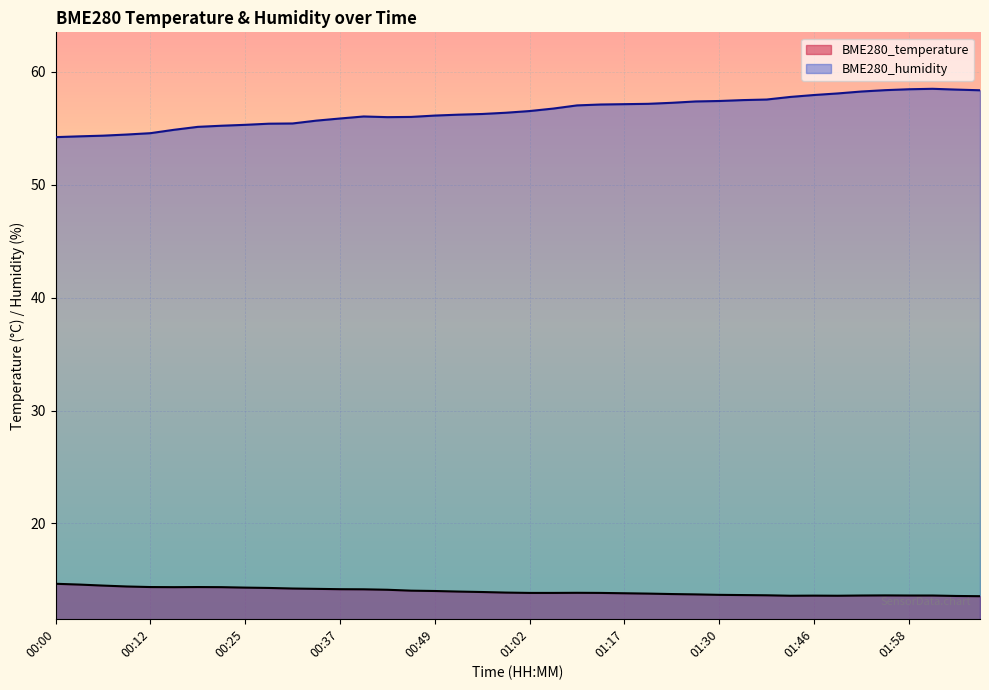

What is the sum of the BME280_temperature values at 01:30 and 01:27?

27.4